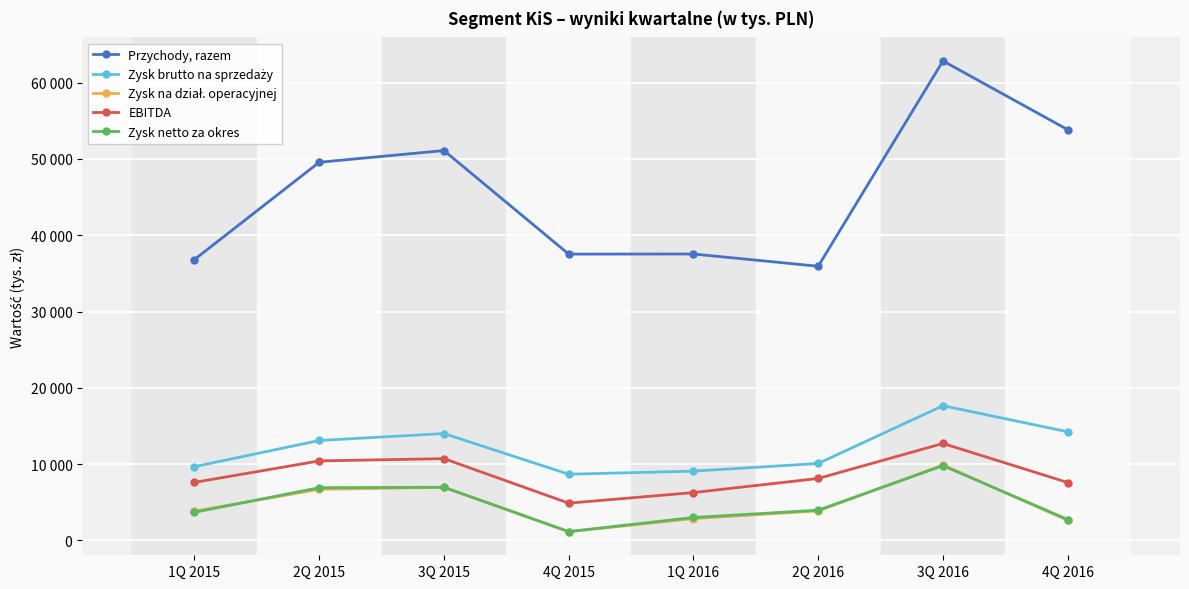

Which has a higher value, 2Q 2016 or 3Q 2016?

3Q 2016